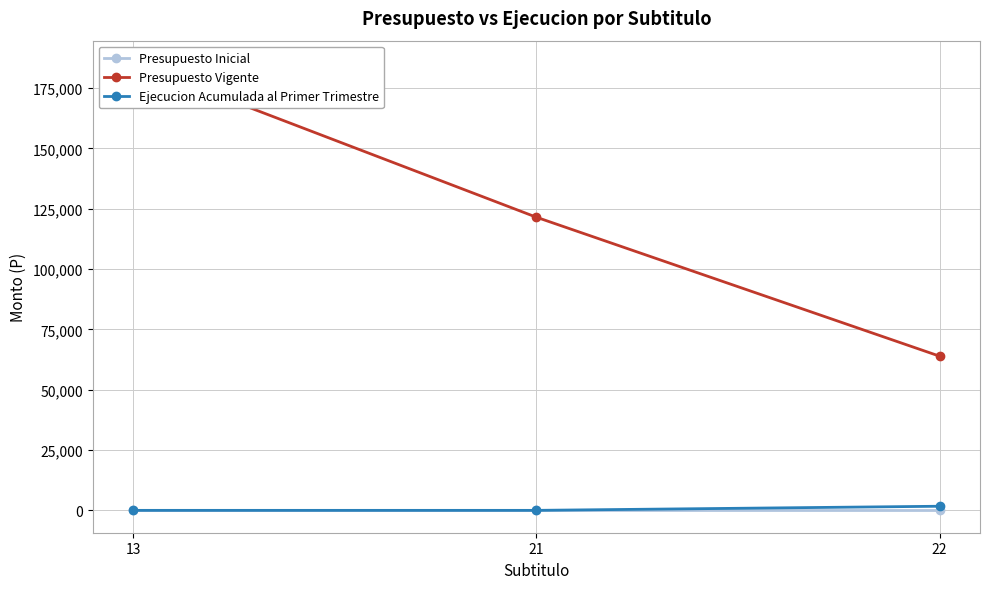

Reading left to right, extract all data points from this chart.

Presupuesto Inicial: 13=0	21=0	22=0
Presupuesto Vigente: 13=185378	21=121491	22=63887
Ejecucion Acumulada al Primer Trimestre: 13=0	21=0	22=1706